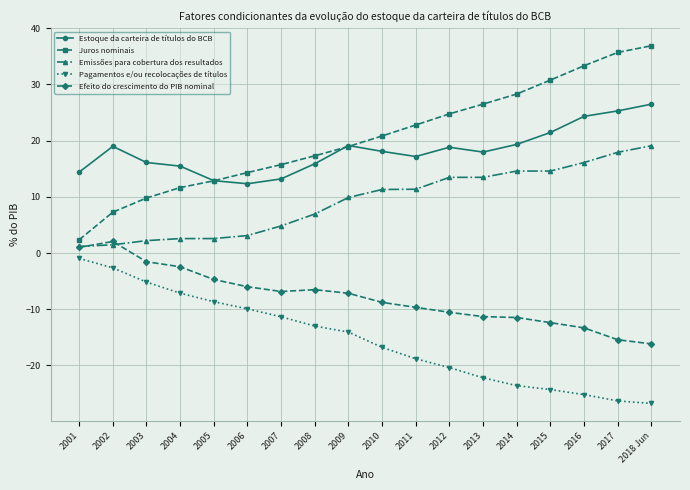

True or false: Pagamentos e/ou recolocações de títulos has a value of -2.6 at 2002.

True